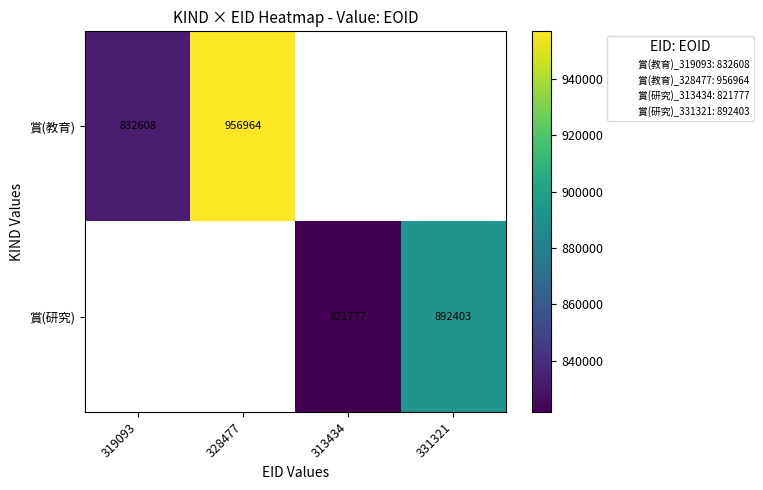

Is the value of 賞(研究) at 313434 greater than the value of 賞(教育) at 328477?

No